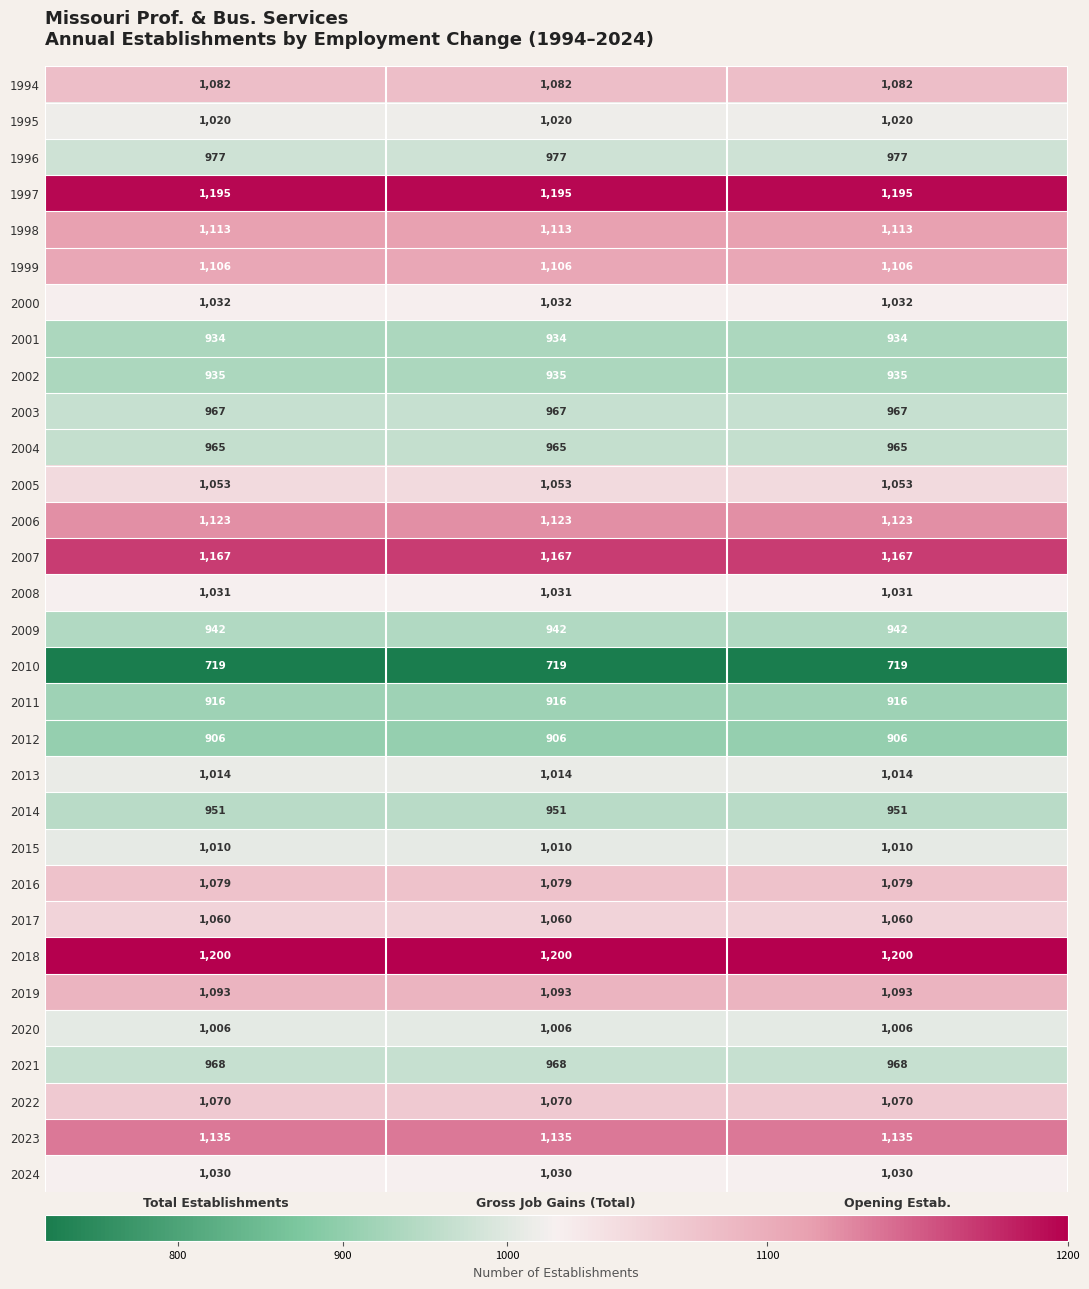

At Gross Job Gains (Total), list the series in order from smallest to largest.

2010, 2012, 2011, 2001, 2002, 2009, 2014, 2004, 2003, 2021, 1996, 2020, 2015, 2013, 1995, 2024, 2008, 2000, 2005, 2017, 2022, 2016, 1994, 2019, 1999, 1998, 2006, 2023, 2007, 1997, 2018